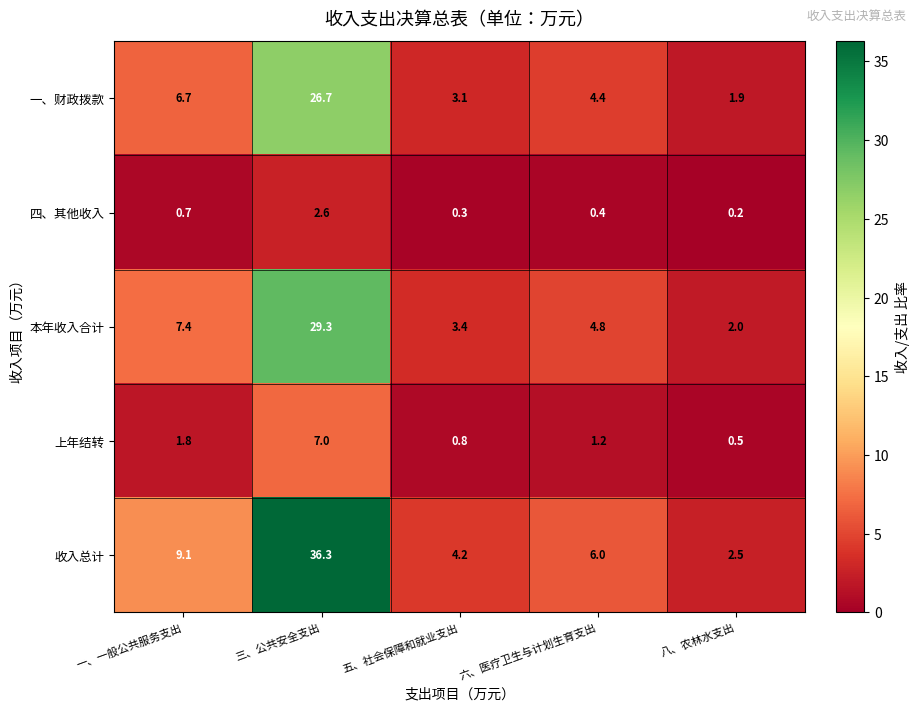

Which series has the largest total across all categories?

收入总计